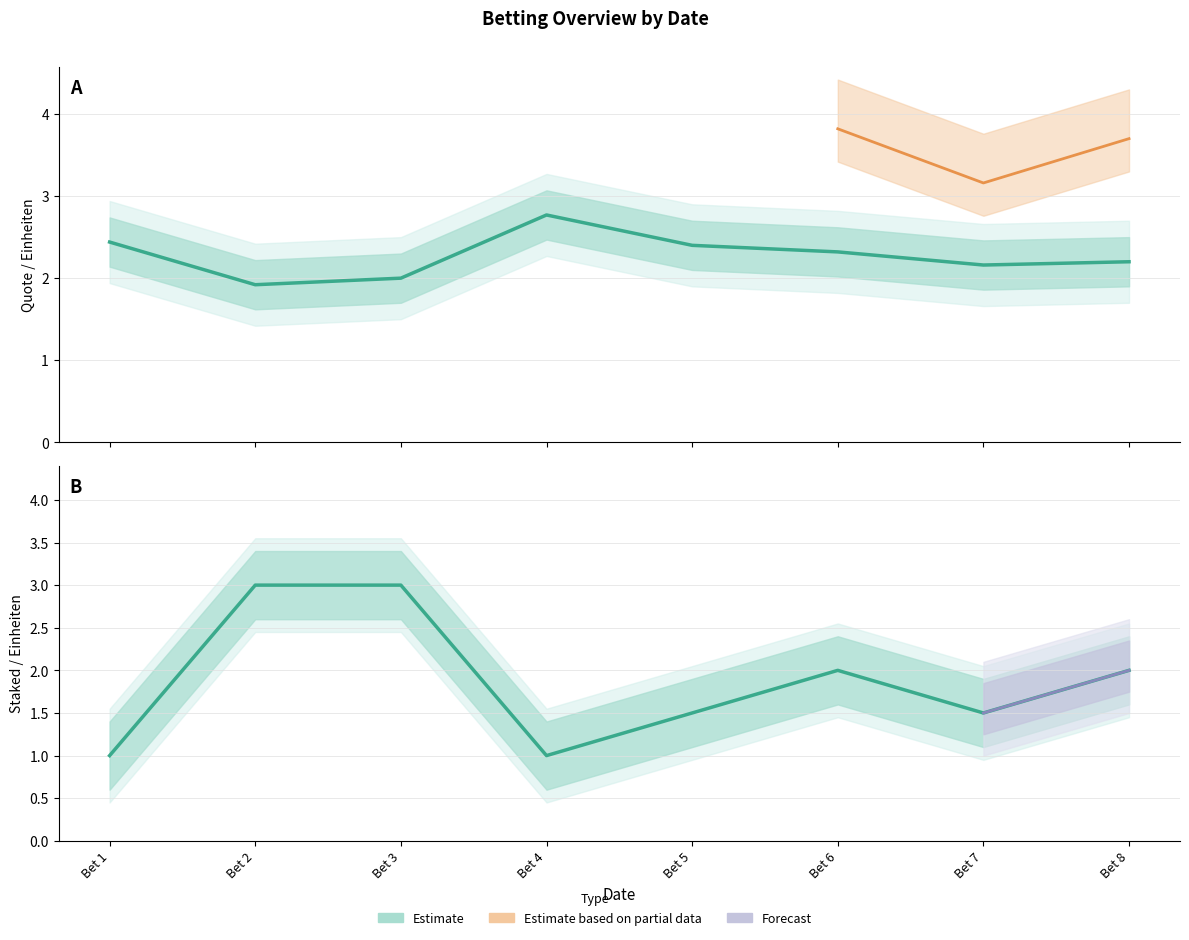

Which series ends up on top after the final intersection of Quote and staked?

Quote